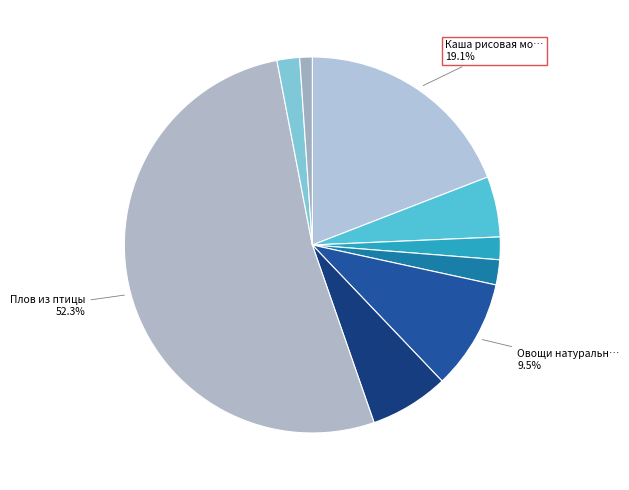

Does any single category account for the majority?

Yes